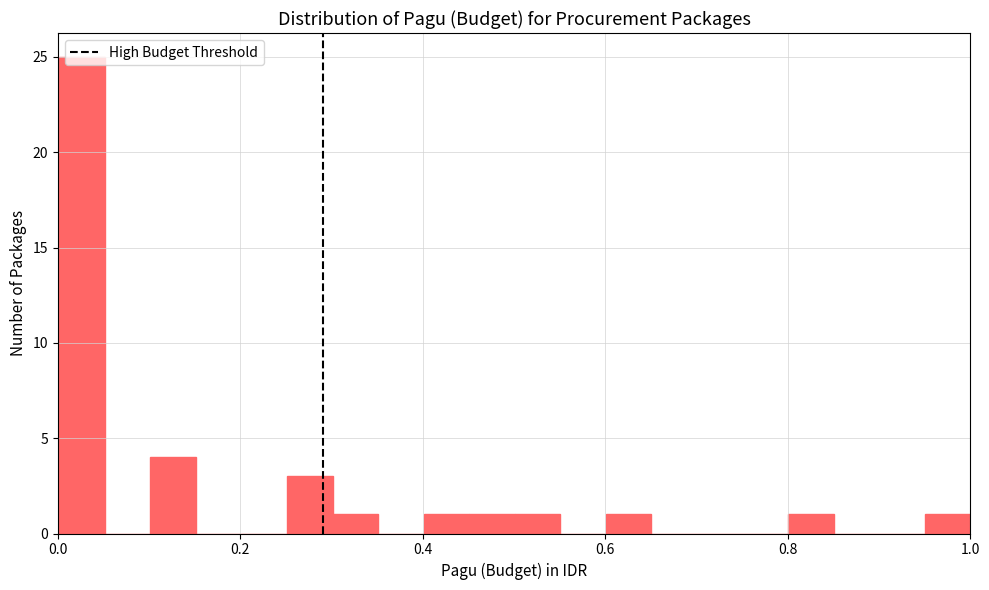

Read against the x-axis, roughly where is the centre of the tallest bar?

0.02